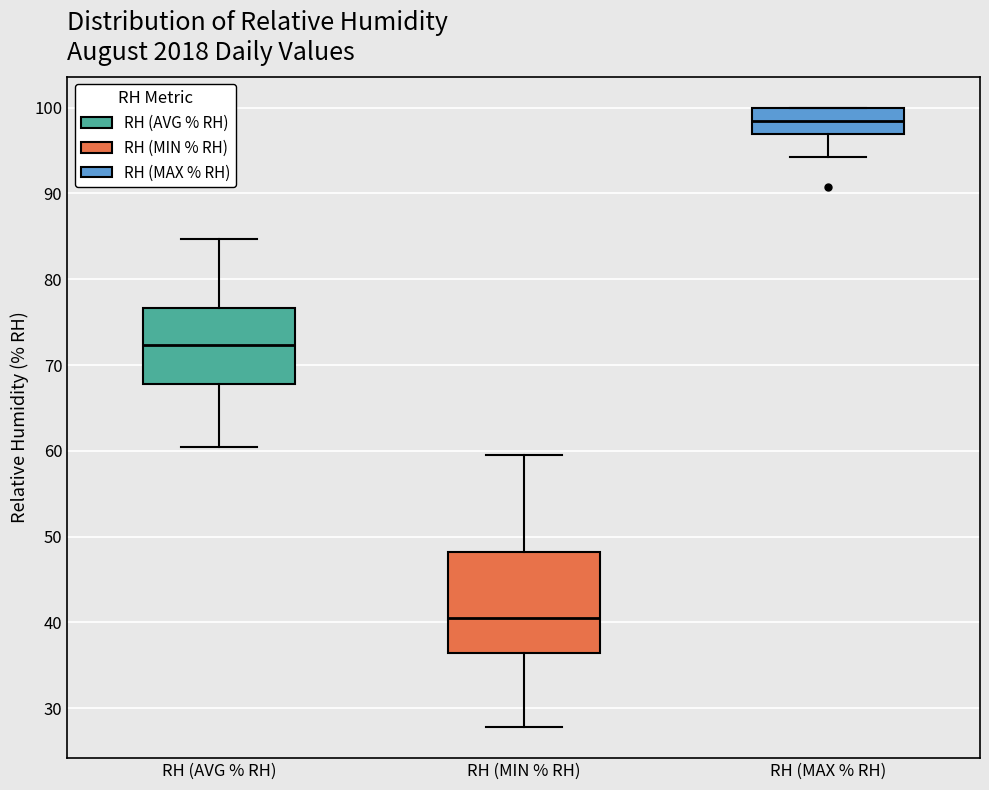

Which box's median line is the highest?

RH (MAX % RH)